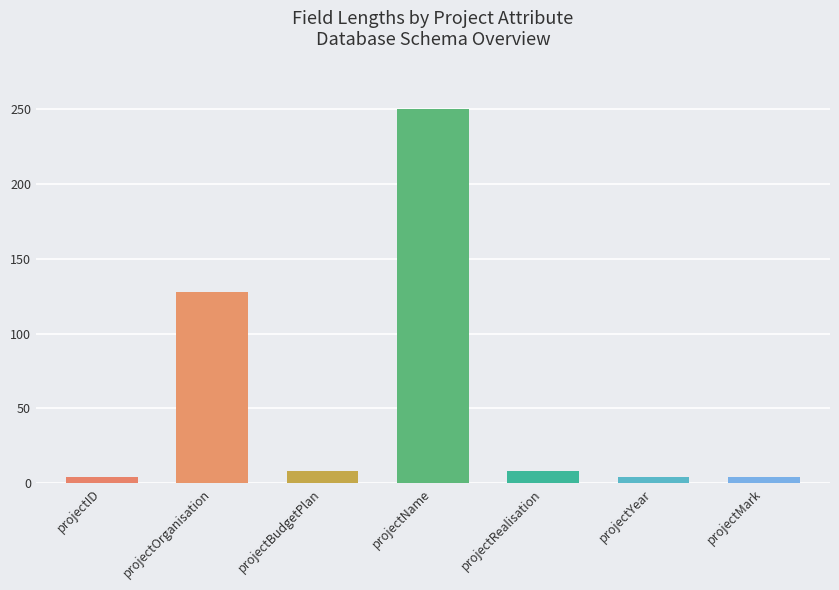

What is the sum of the values at projectBudgetPlan and projectMark?

12